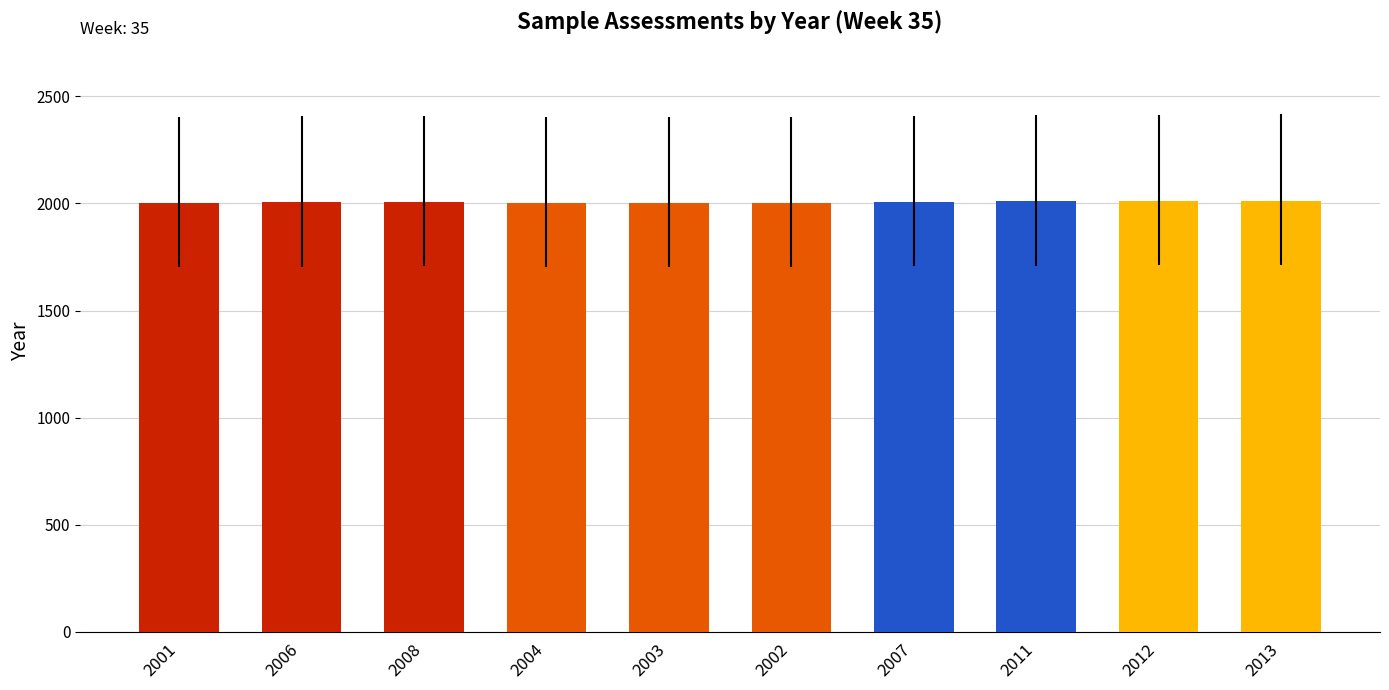

What is the label of the 6th bar from the right?

2003